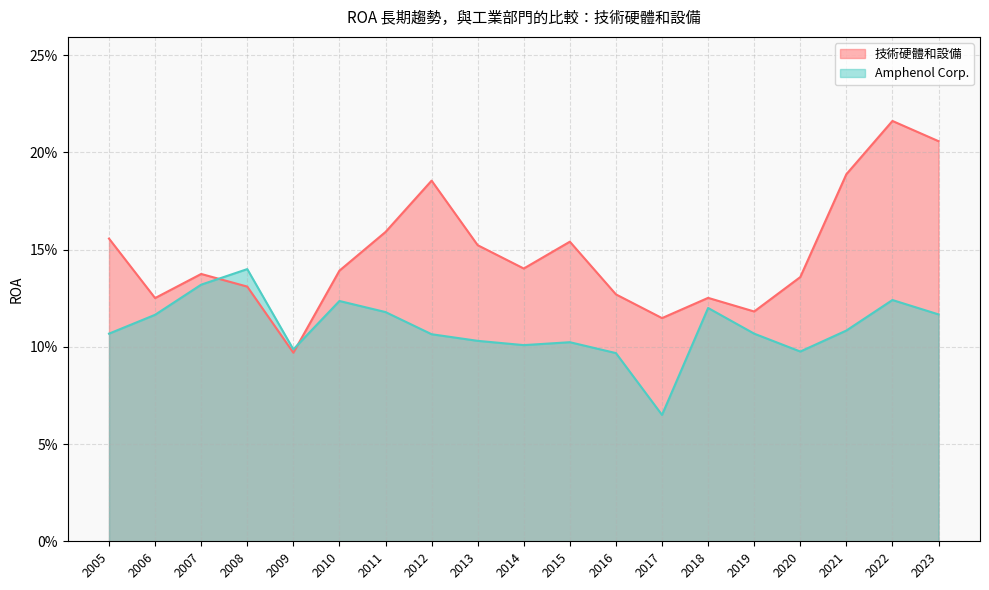

What is the difference between the maximum and second lowest values in the 技術硬體和設備 series?

0.1